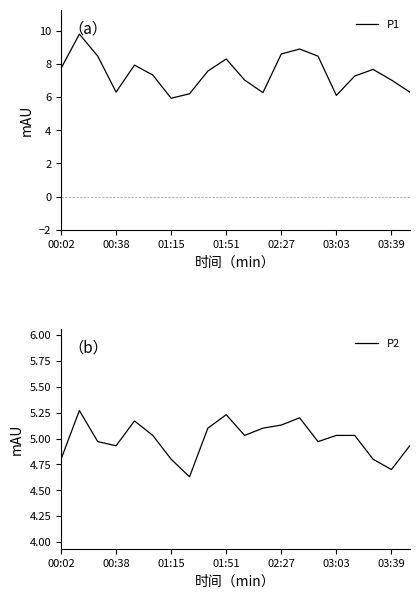

What is the value of the P1 point at the 15th from the left?

8.5